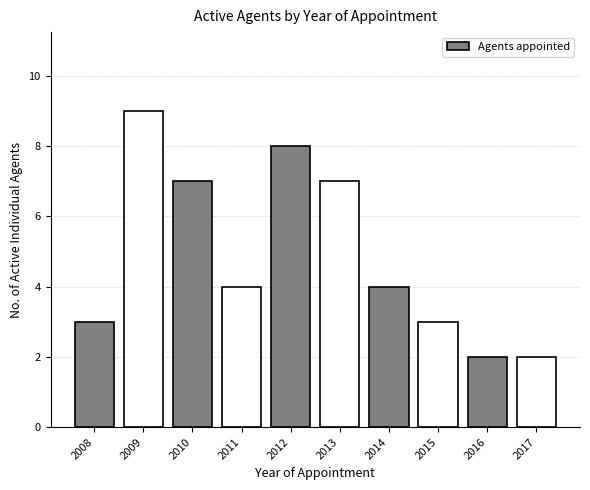

Reading left to right, extract all data points from this chart.

2008=3	2009=9	2010=7	2011=4	2012=8	2013=7	2014=4	2015=3	2016=2	2017=2